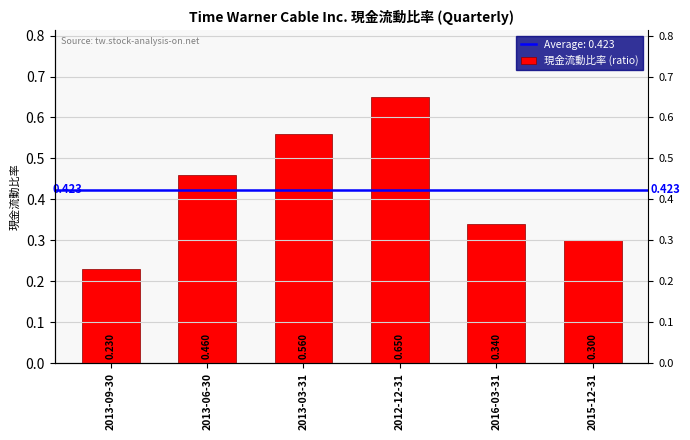

Rank the categories by value from lowest to highest.

2013-09-30, 2015-12-31, 2016-03-31, 2013-06-30, 2013-03-31, 2012-12-31